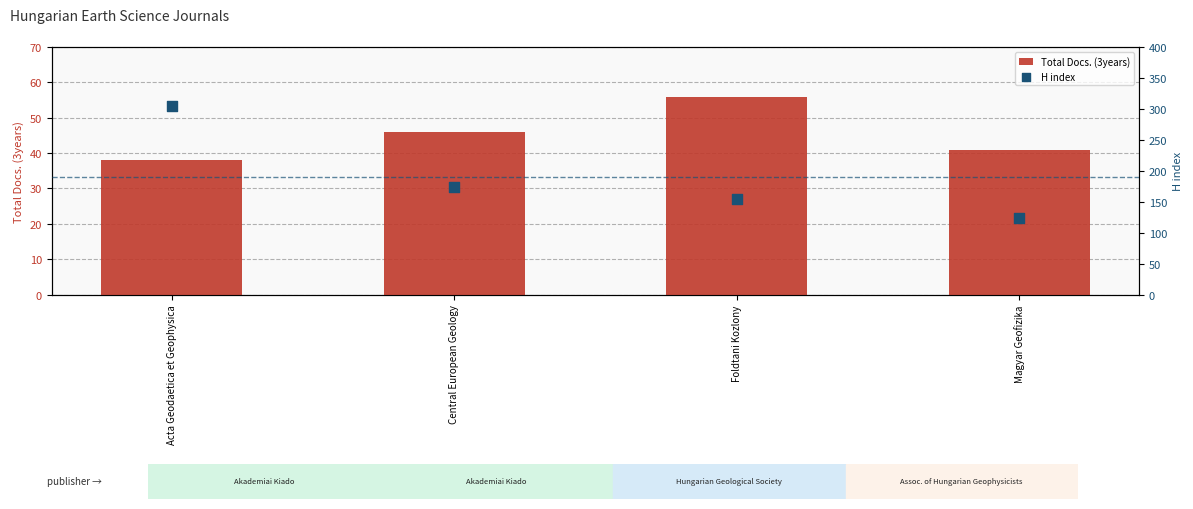

Which series has the largest Y range (max minus min)?

H index